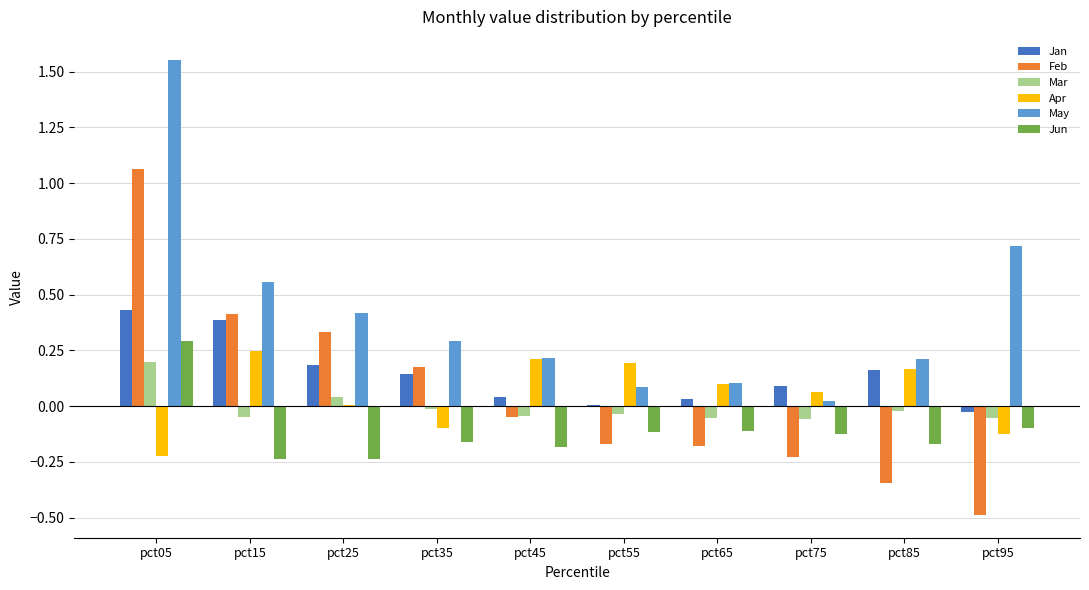

Is it true that Jun equals -0.2 at pct35?

True